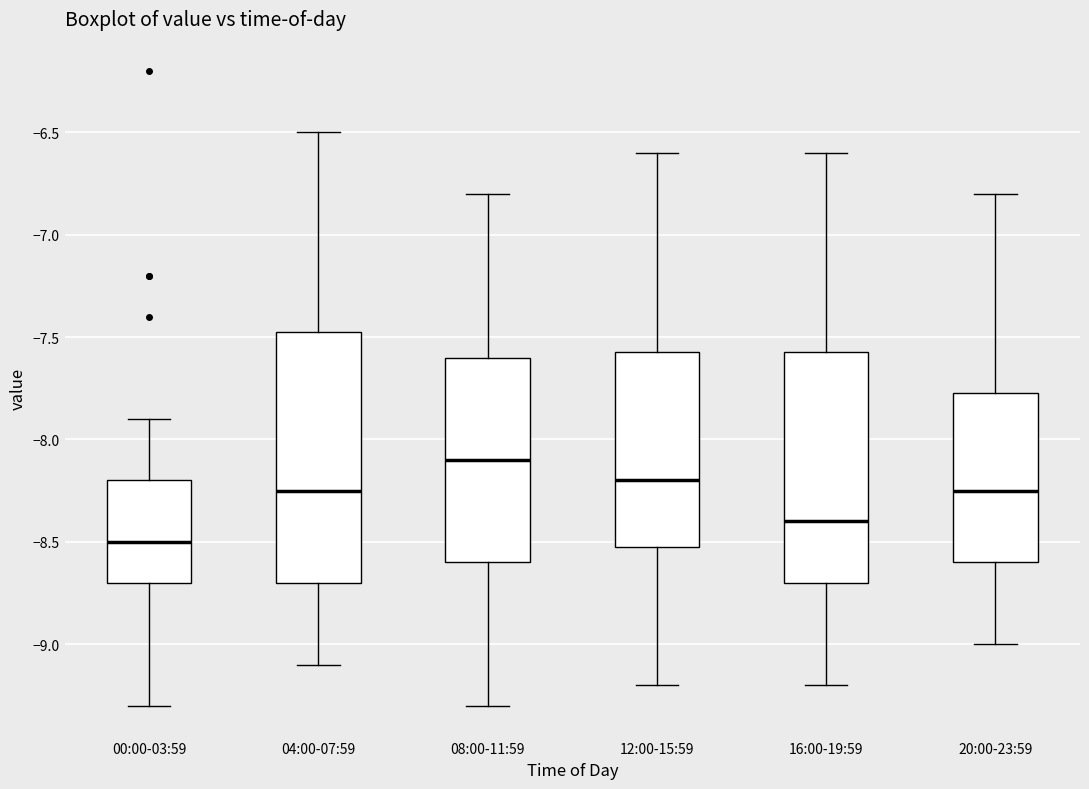

Which box is the tallest, from its lower edge to its upper edge?

04:00-07:59